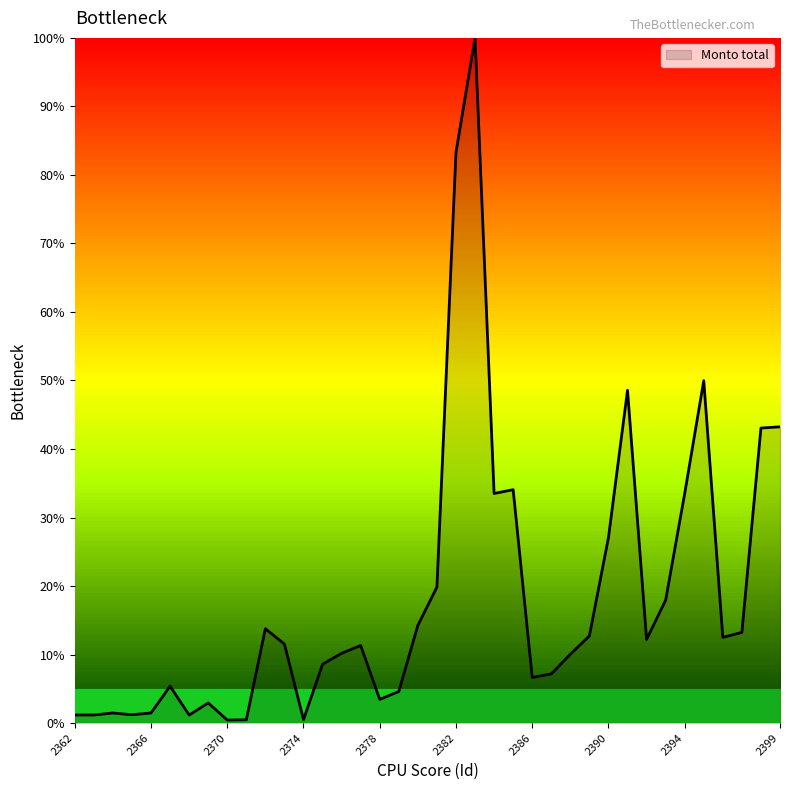

Does the chart have visible grid lines?

No